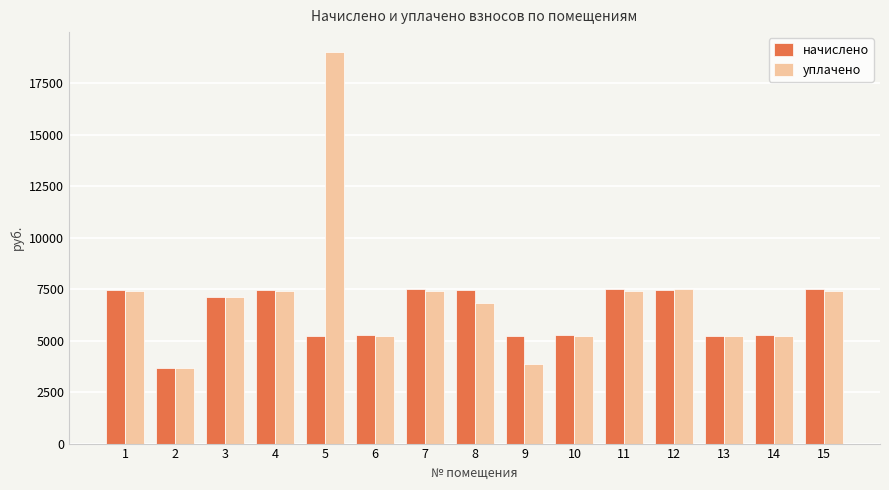

List the series in order of their peak value, highest first.

уплачено, начислено